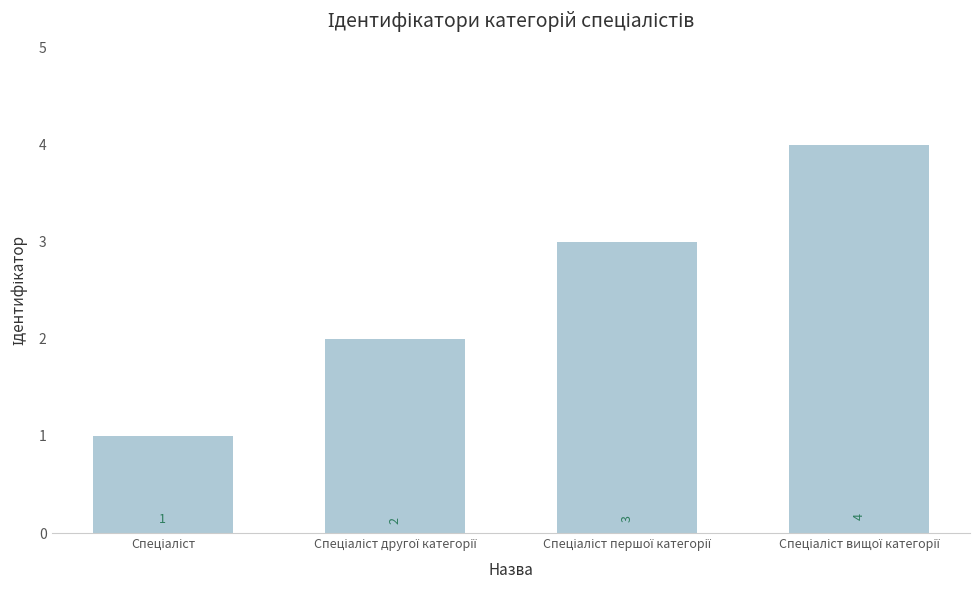

Reading right to left, list all the values displayed in this chart.

4	3	2	1